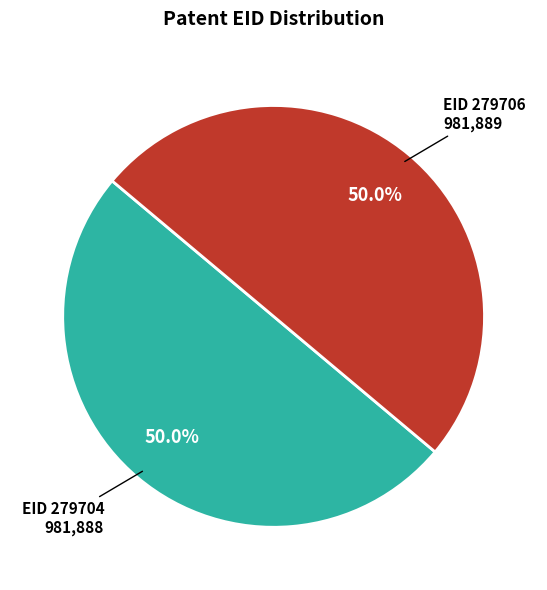

What percentage is NOT represented by EID 279706 981,889?

50.0%